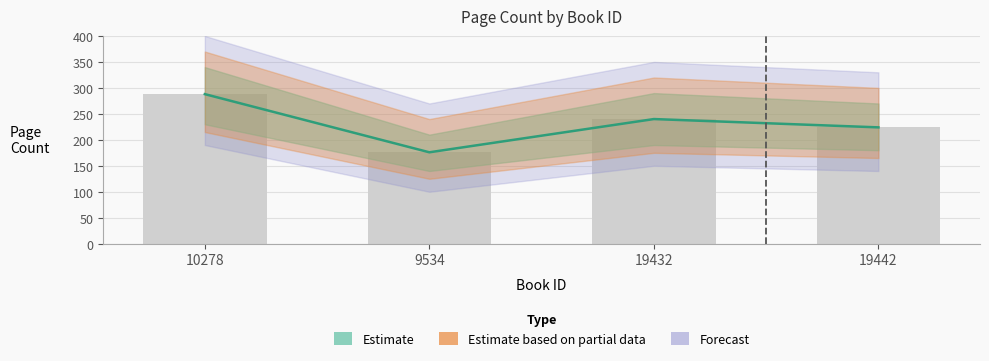

How many categories are shown in the chart?

4